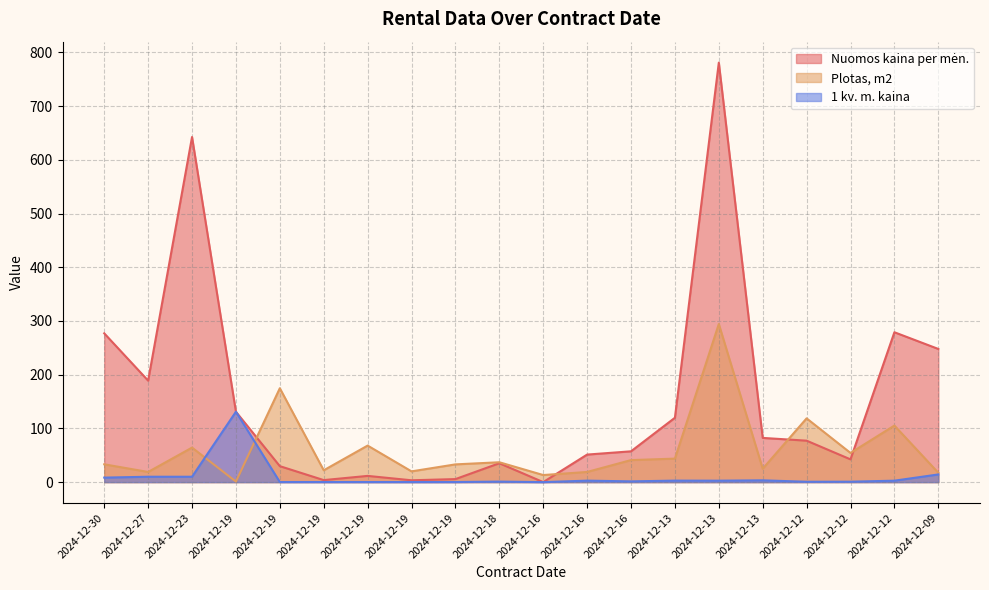

What is the average value of the Plotas, m2 series?

60.2